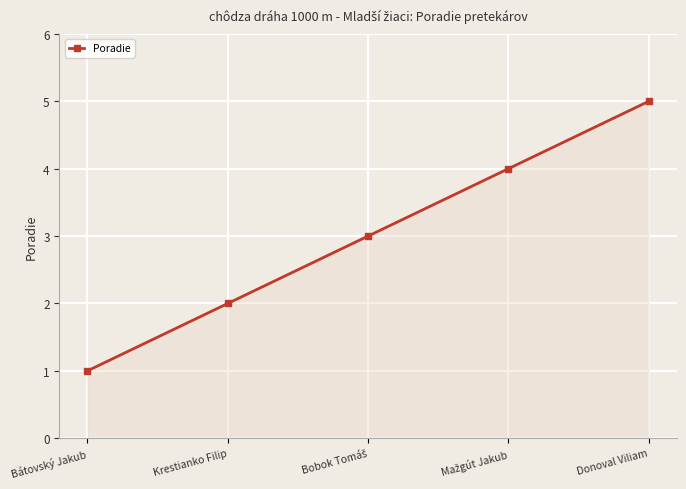

How many categories are shown in the chart?

5